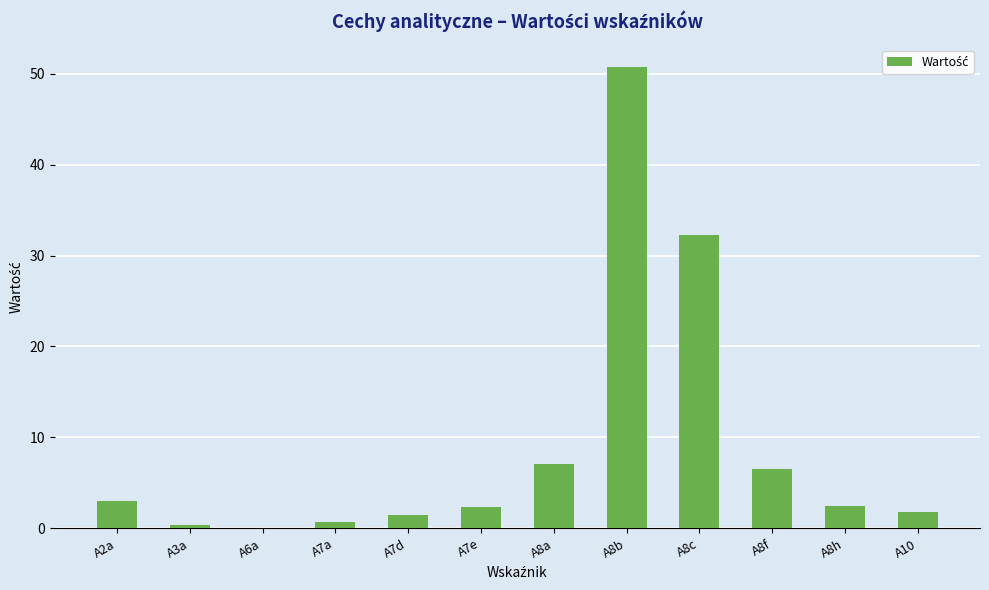

What is the greatest value displayed?

50.7